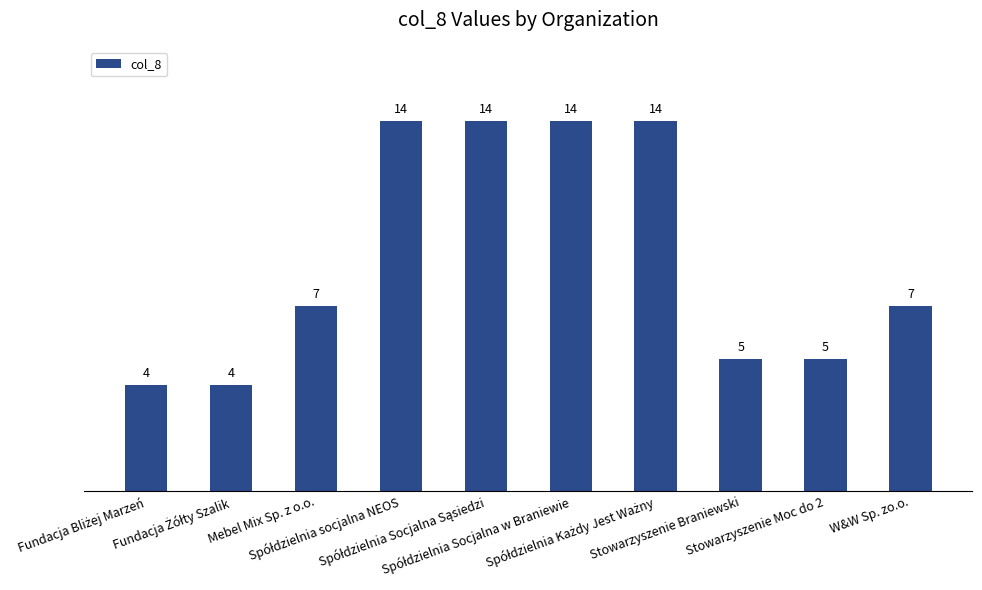

What is the greatest value displayed?

14